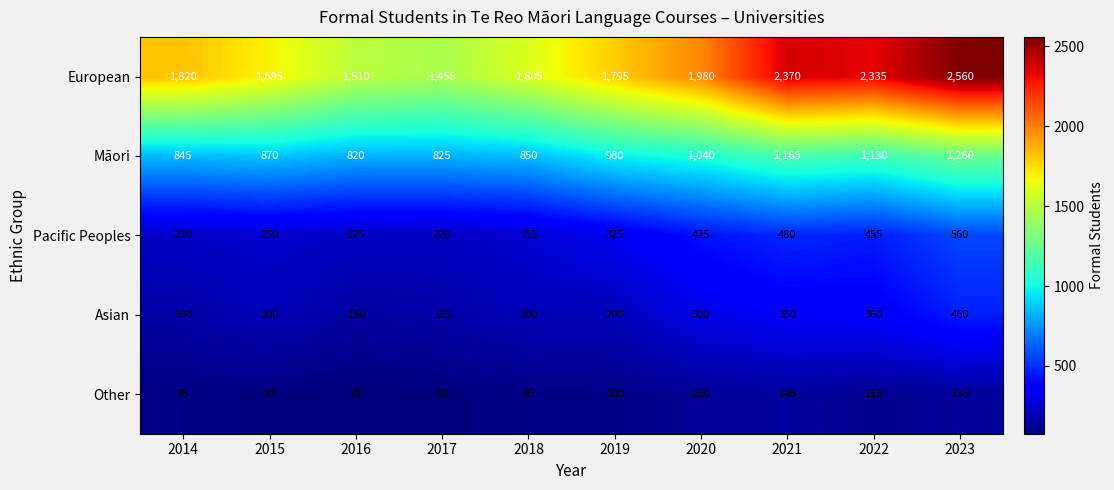

At which category is the sum across all series the highest?

2023